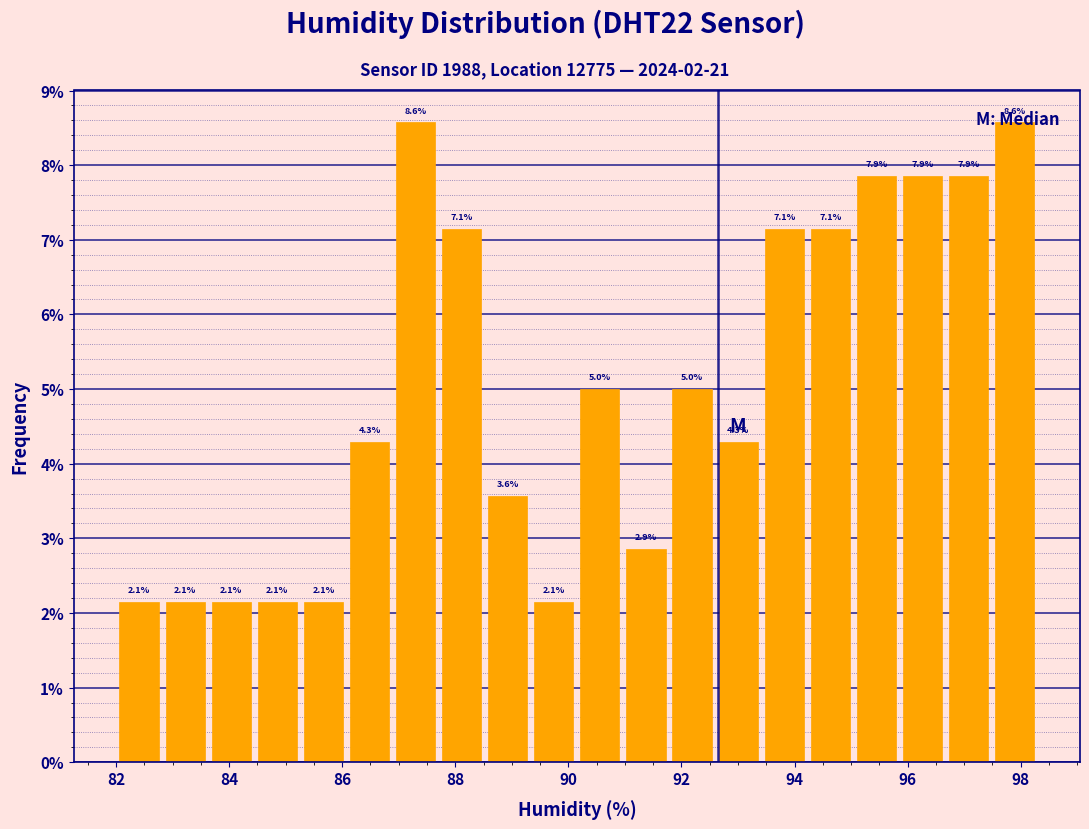

Reading left to right, list every bar in this chart as the range it spans on the x-axis followed by its height. The bar edges are not printed on the chart, so give them approximately, as read against the axis.

82.0 to 82.8: 2.1
82.8 to 83.6: 2.1
83.6 to 84.4: 2.1
84.4 to 85.2: 2.1
85.2 to 86.0: 2.1
86.0 to 86.8: 4.3
86.8 to 87.8: 8.6
87.8 to 88.6: 7.1
88.6 to 89.4: 3.6
89.4 to 90.2: 2.1
90.2 to 91.0: 5.0
91.0 to 91.8: 2.9
91.8 to 92.6: 5.0
92.6 to 93.4: 4.3
93.4 to 94.2: 7.1
94.2 to 95.0: 7.1
95.0 to 95.8: 7.9
95.8 to 96.6: 7.9
96.6 to 97.4: 7.9
97.4 to 98.4: 8.6